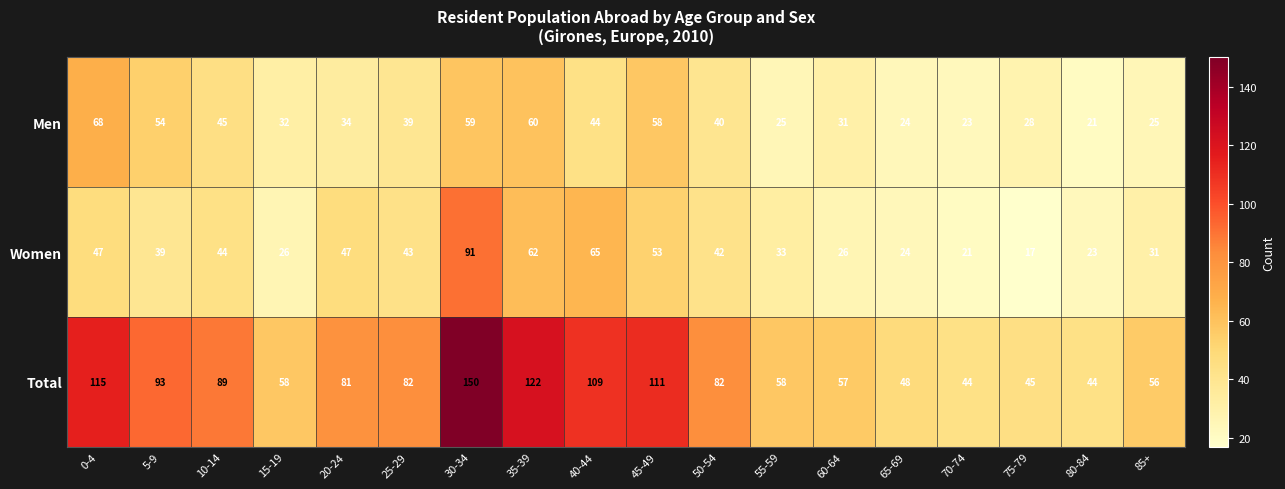

What is the greatest value displayed?

150